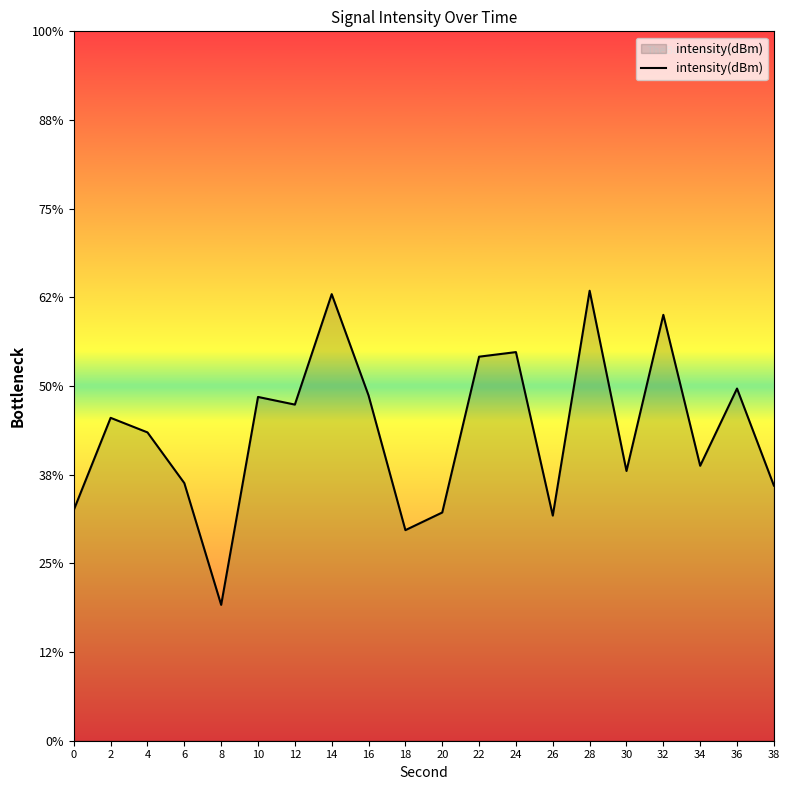

Count the number of values greater than -131.

8